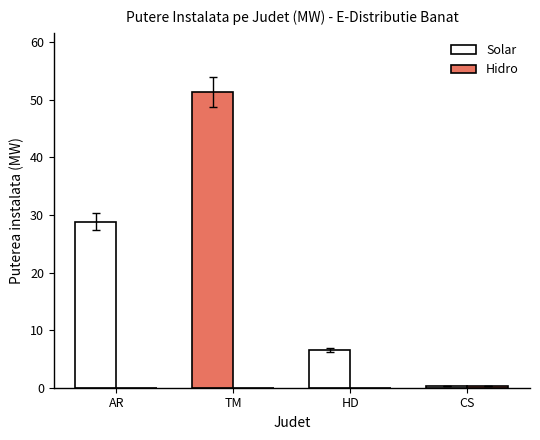

At how many categories does at least one series exceed 25?

2